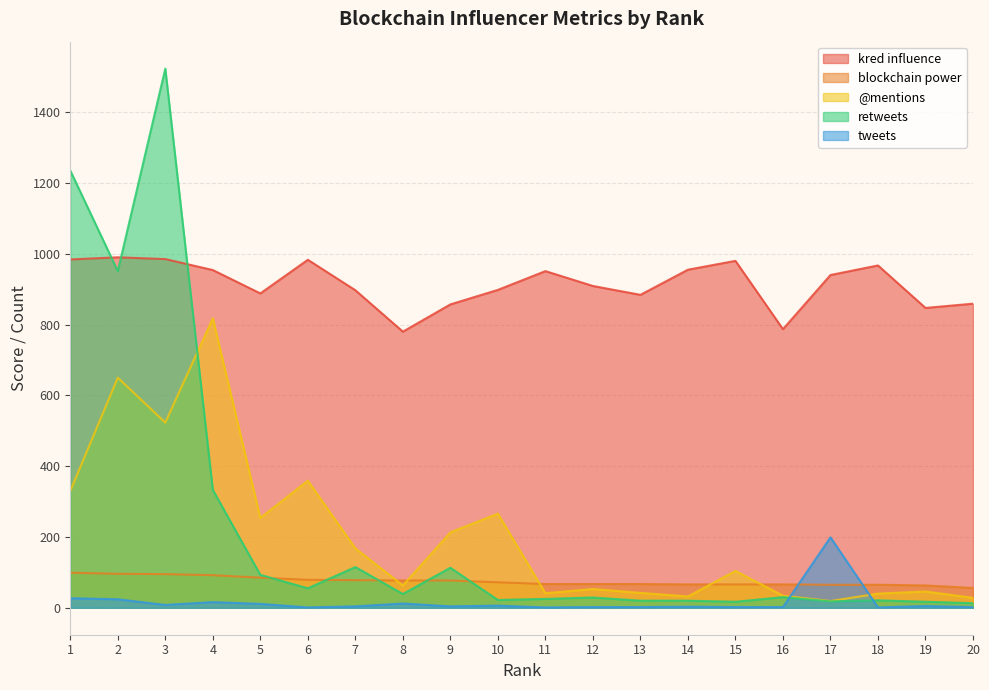

Which category has the highest value in the @mentions series?

4